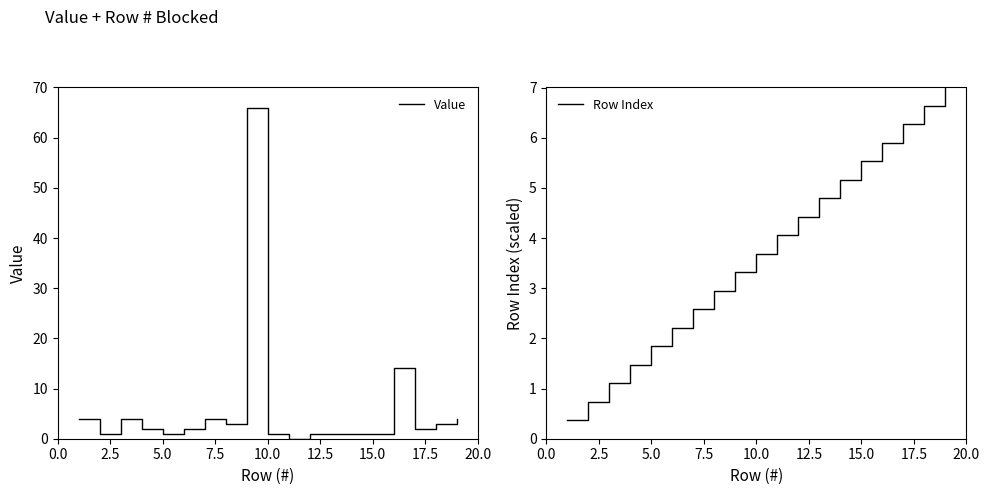

What is the lowest value of the Row Index series?

0.4